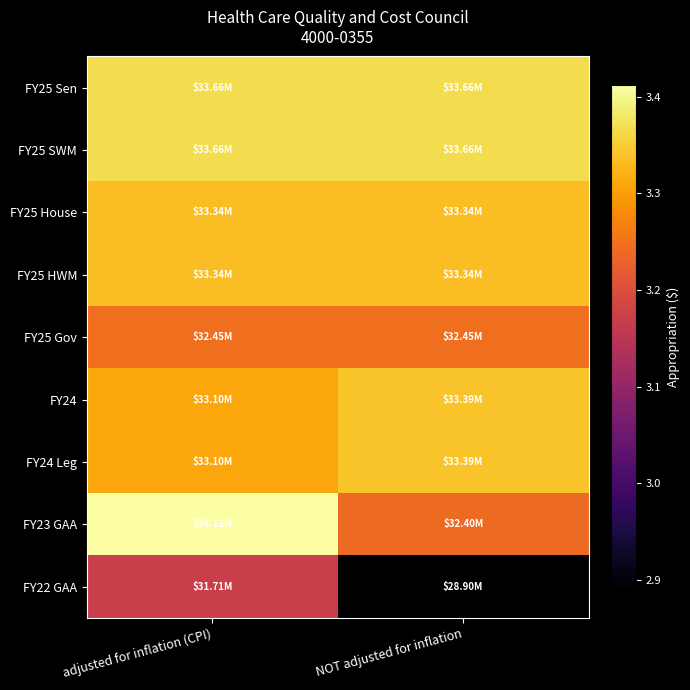

Reading right to left, what are all the values shown in this chart?

FY25 Sen: NOT adjusted for inflation=33664991	adjusted for inflation (CPI)=33664991
FY25 SWM: NOT adjusted for inflation=33664991	adjusted for inflation (CPI)=33664991
FY25 House: NOT adjusted for inflation=33342491	adjusted for inflation (CPI)=33342491
FY25 HWM: NOT adjusted for inflation=33342491	adjusted for inflation (CPI)=33342491
FY25 Gov: NOT adjusted for inflation=32452307	adjusted for inflation (CPI)=32452307
FY24: NOT adjusted for inflation=33394788	adjusted for inflation (CPI)=33102154
FY24 Leg: NOT adjusted for inflation=33394788	adjusted for inflation (CPI)=33102154
FY23 GAA: NOT adjusted for inflation=32400000	adjusted for inflation (CPI)=34123347
FY22 GAA: NOT adjusted for inflation=28900000	adjusted for inflation (CPI)=31707907